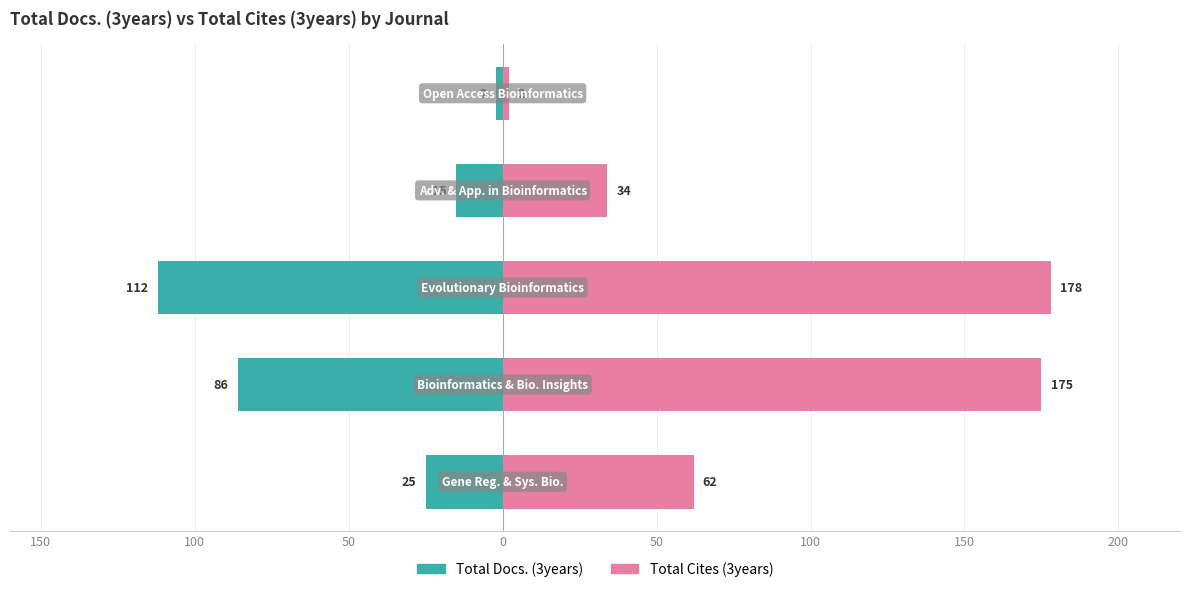

Rank the series at 150 from highest to lowest value.

Total Cites (3years), Total Docs. (3years)